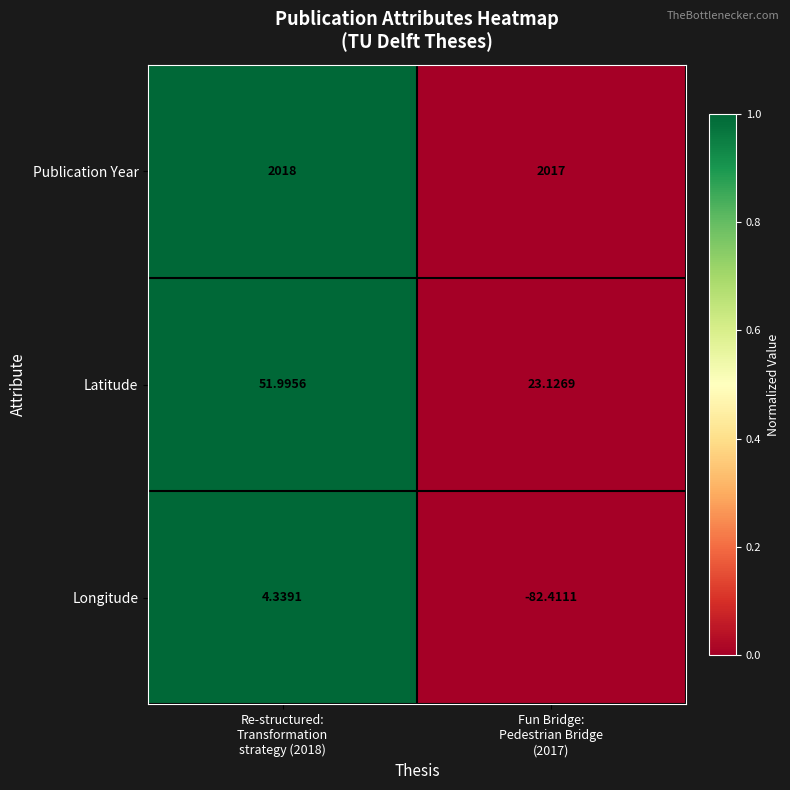

How many values in Longitude are below zero?

1